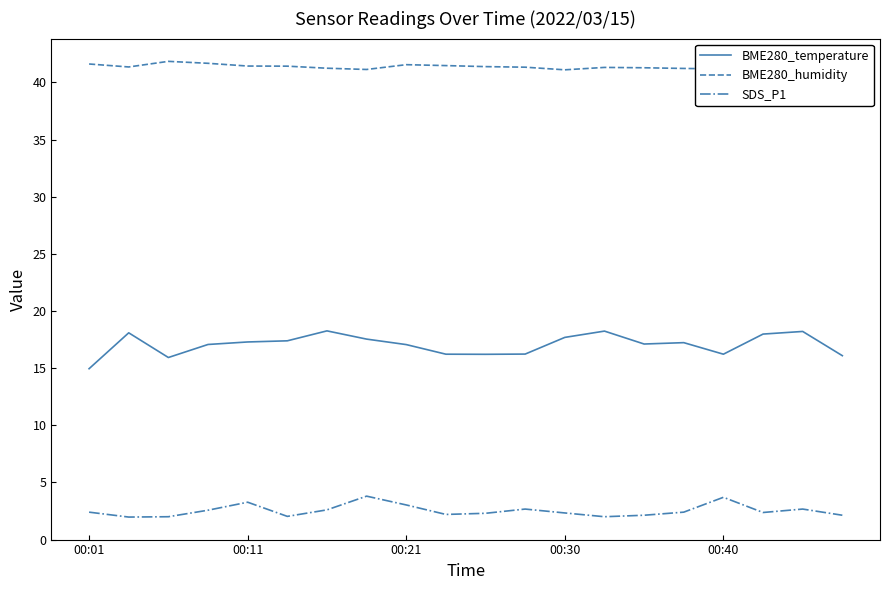

True or false: BME280_temperature and BME280_humidity cross at least once.

False